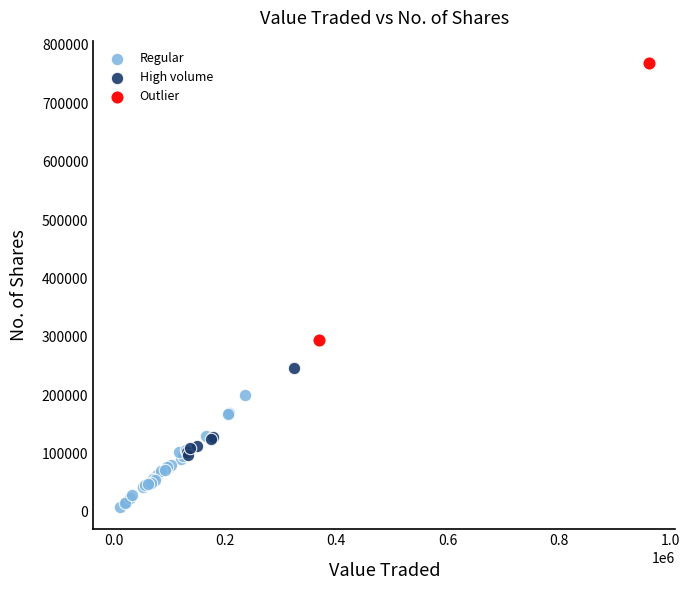

Which series contains the lowest Y value?

Regular